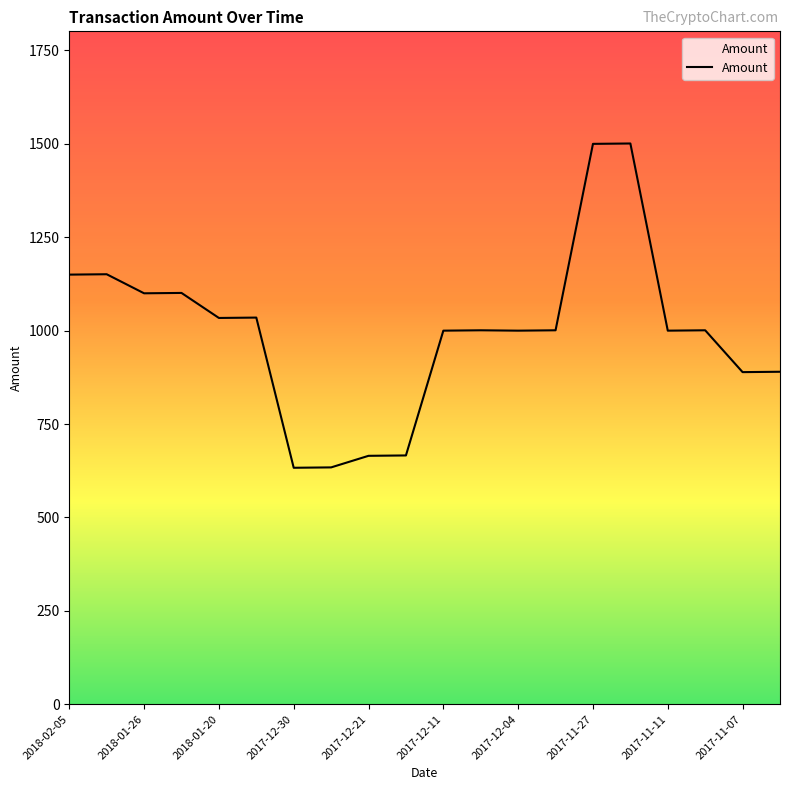

What is the difference between the maximum and minimum values?

868